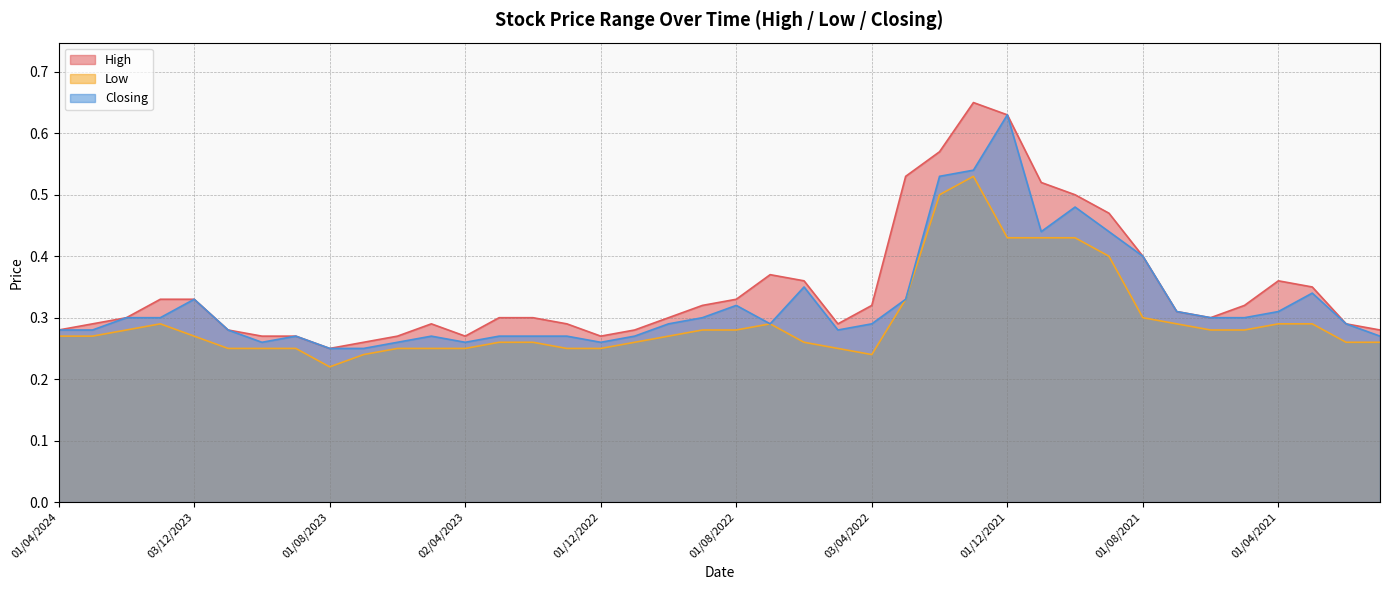

True or false: Low and Closing intersect in this chart.

False